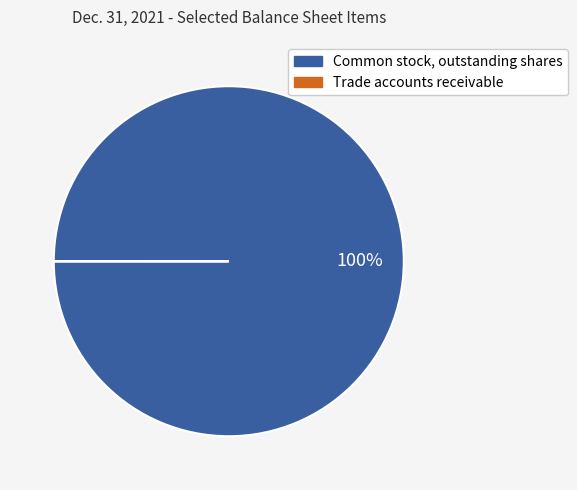

To the nearest percent, what is the difference between the largest and smallest slice percentages?

100%